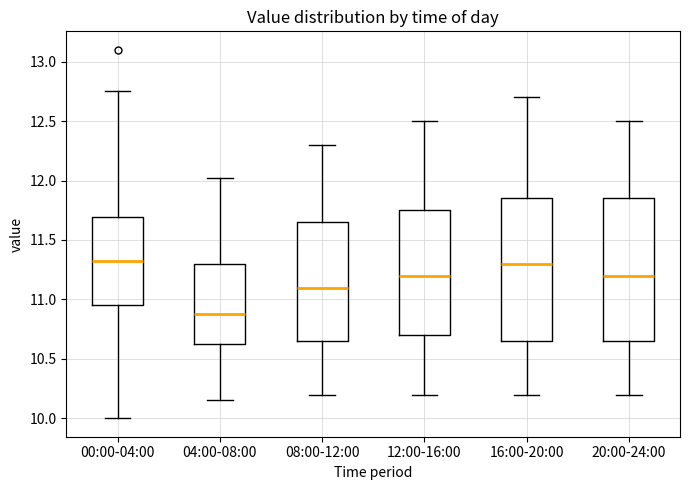

Which box's median line is the lowest?

04:00-08:00